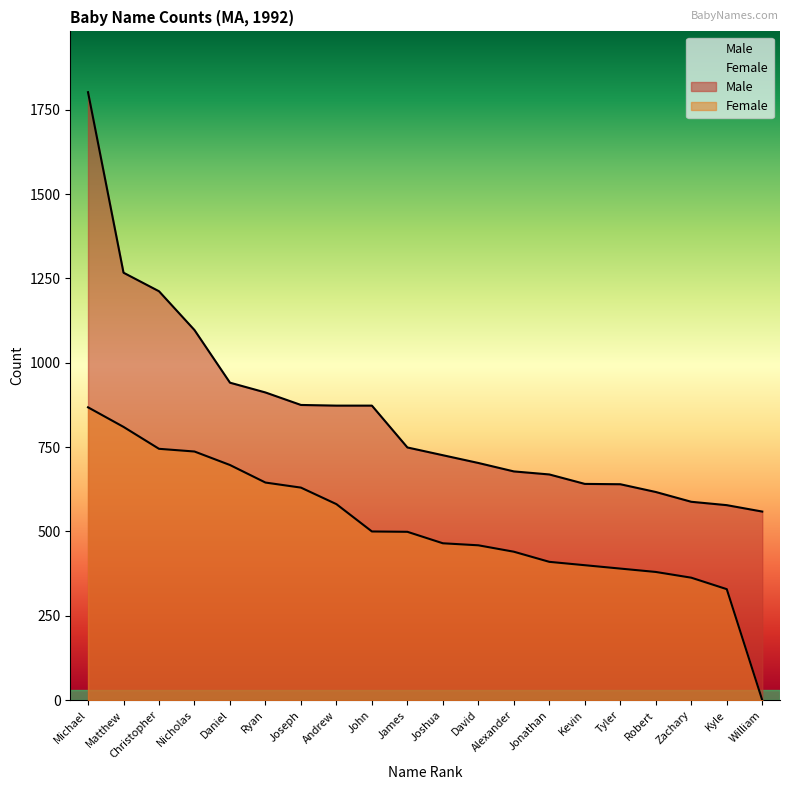

What is the average value of the Female series?

517